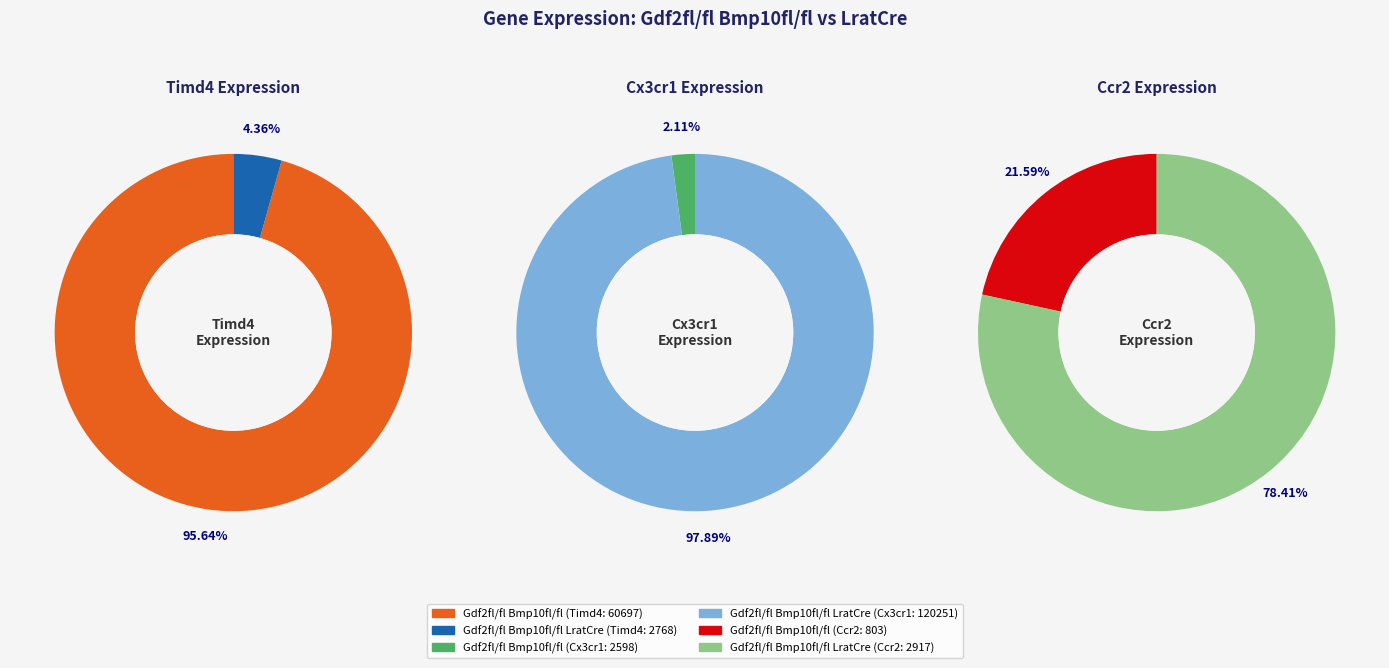

To the nearest percent, what percentage of the pie is Gdf2fl/fl Bmp10fl/fl?

96%